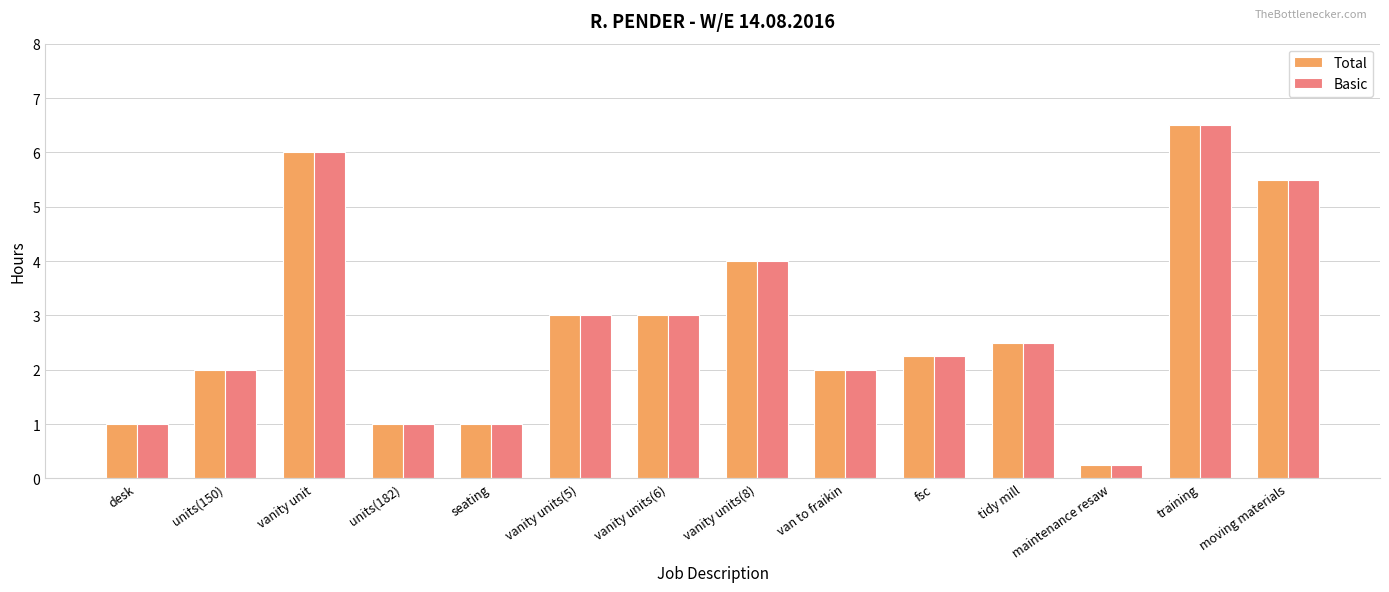

Is it true that Basic equals 2.7 at van to fraikin?

False